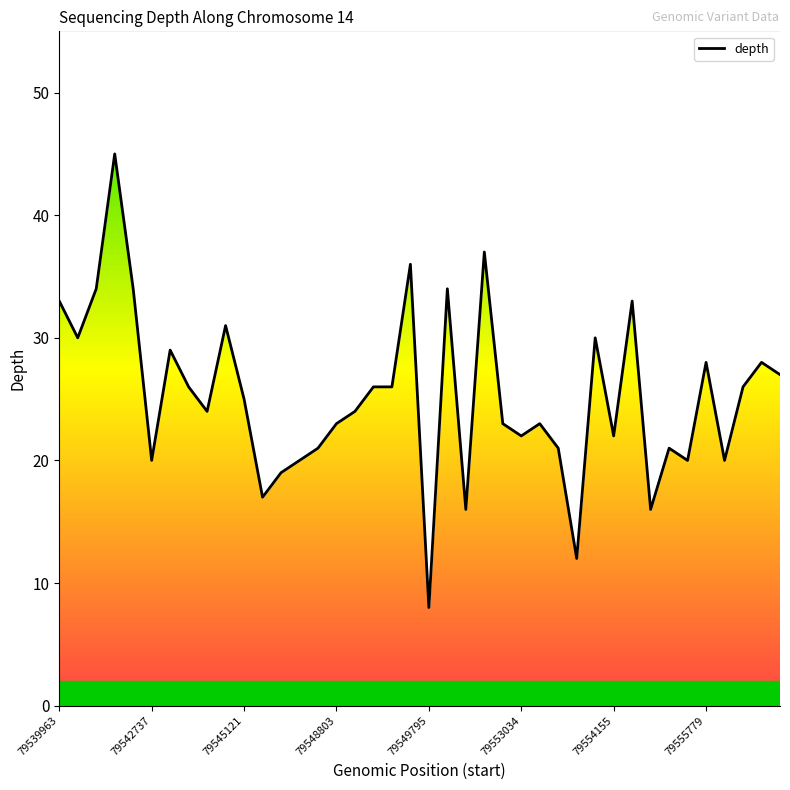

How many data points are less than 25?

20